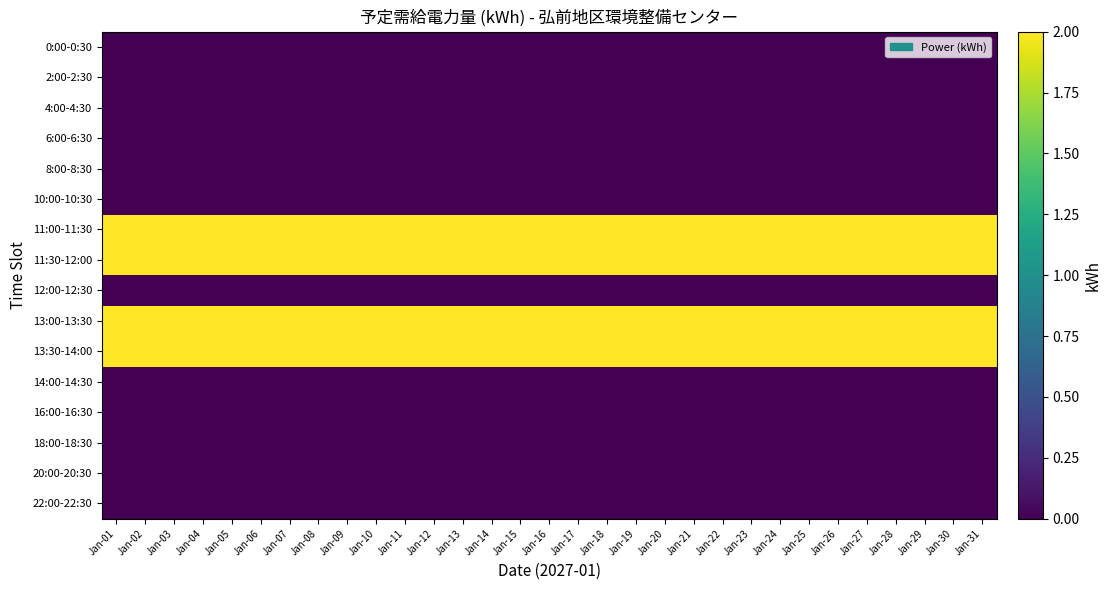

How many categories are shown in the chart?

31